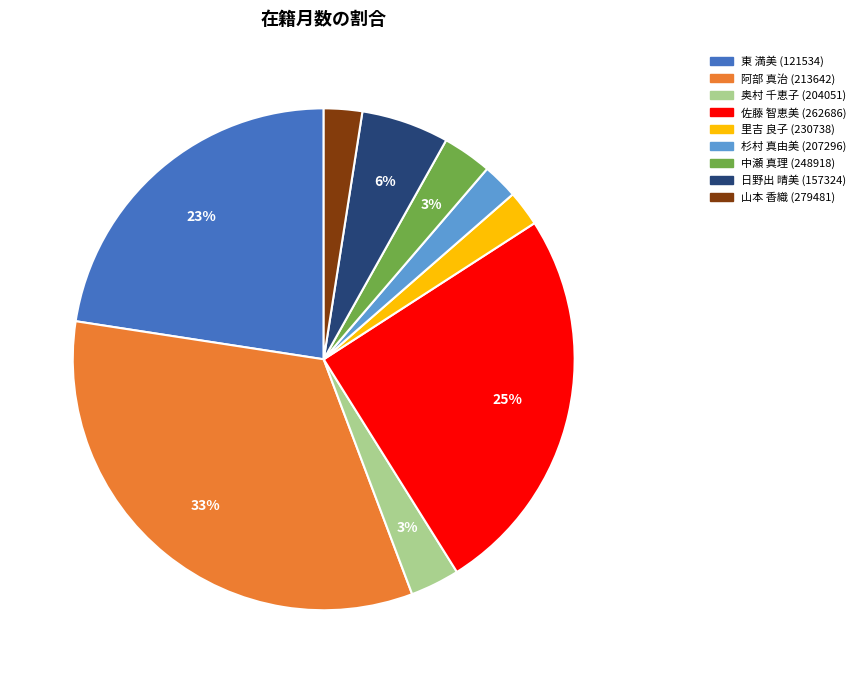

What is the largest slice in the pie chart?

阿部 真治 (213642)